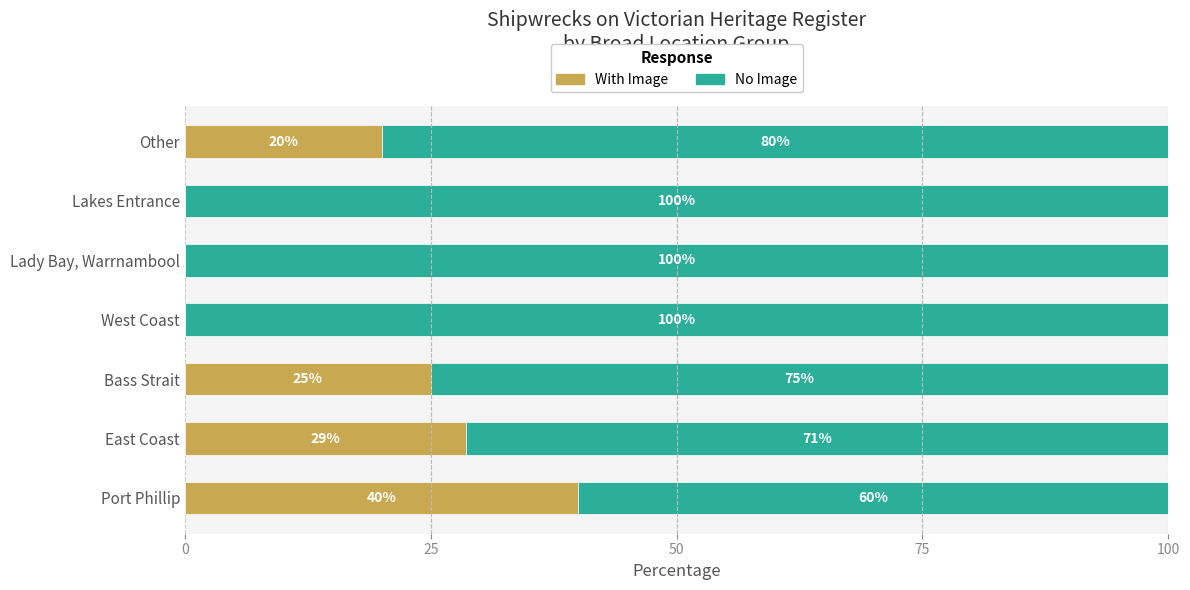

True or false: With Image has a value of 20.0 at Other.

True